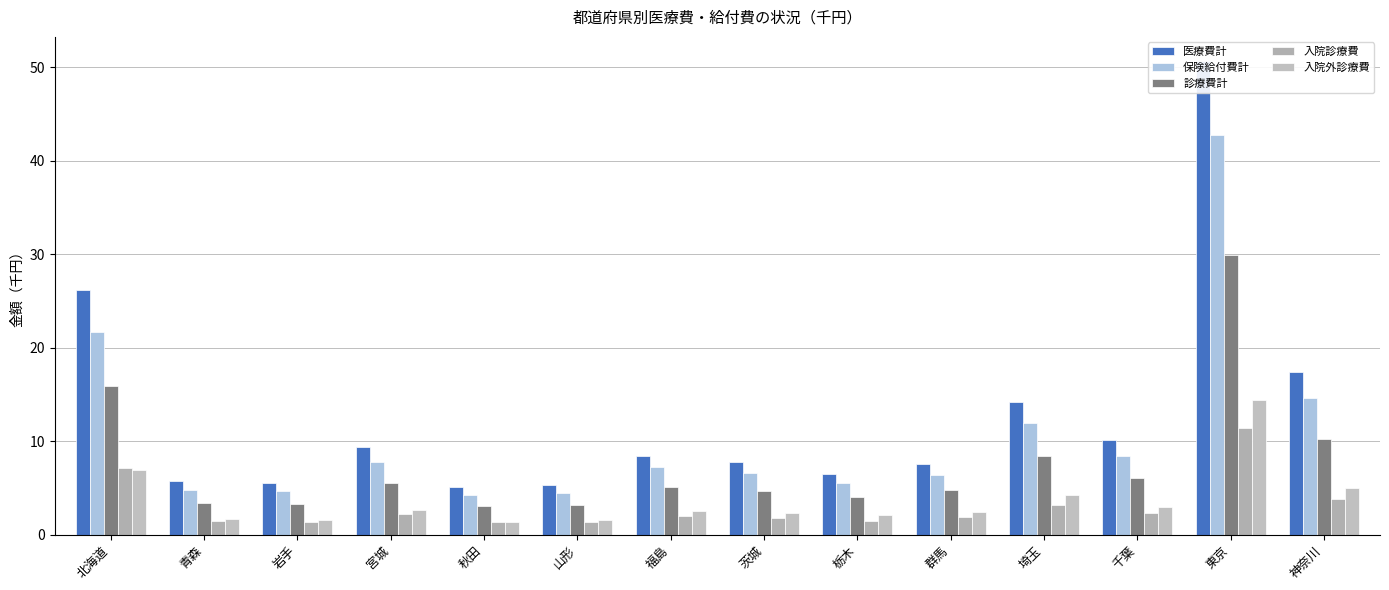

At which category is the sum across all series the highest?

東京